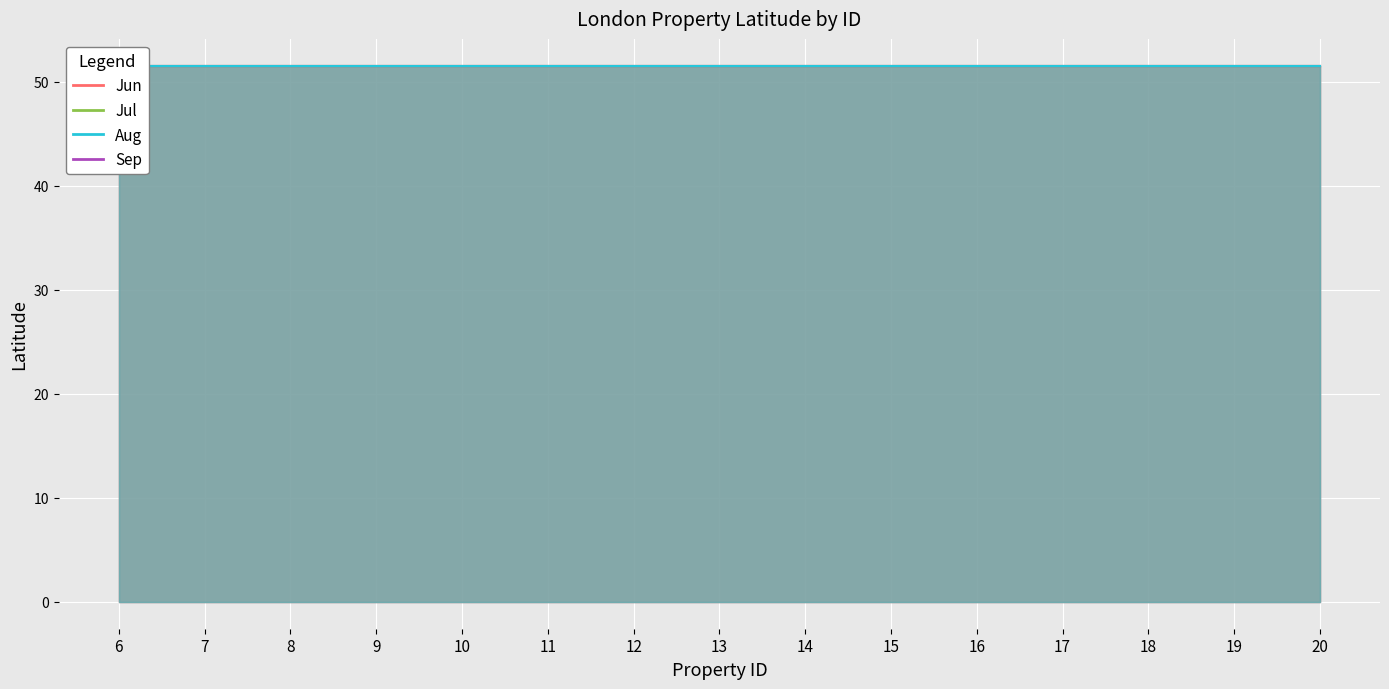

What is the sum of all Jul values?

772.7